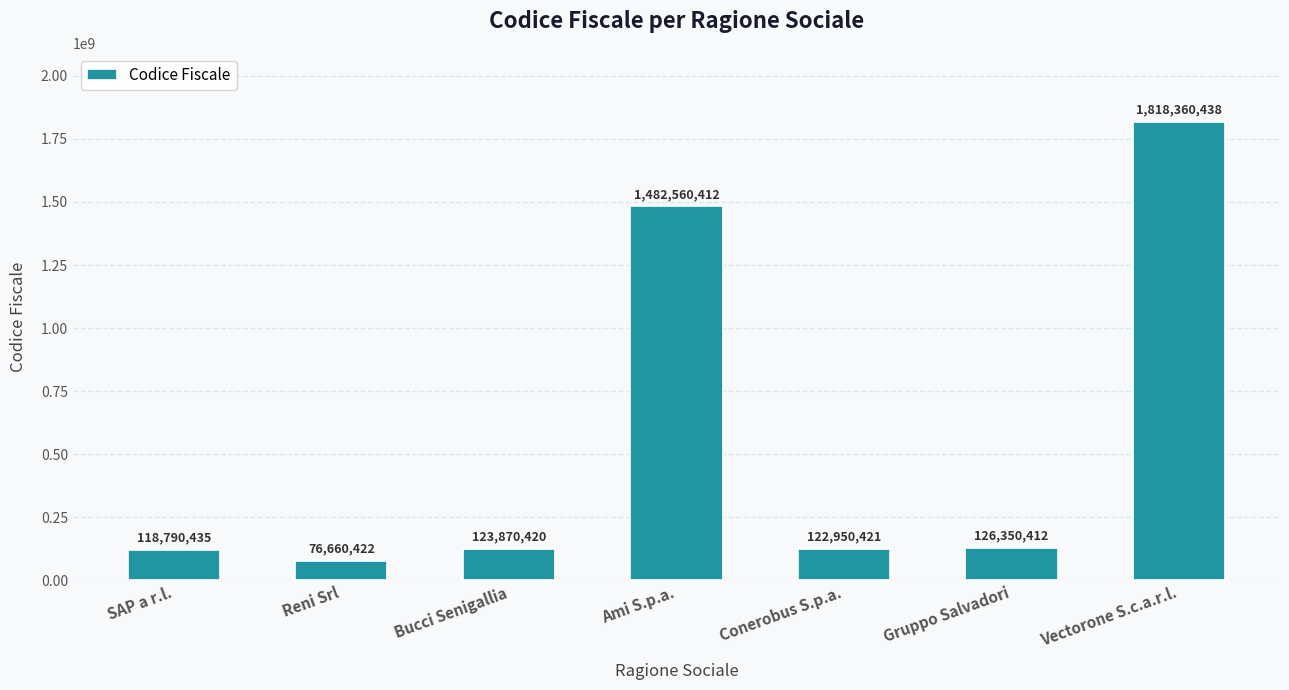

List the labels in order of value, largest first.

Vectorone S.c.a.r.l., Ami S.p.a., Gruppo Salvadori, Bucci Senigallia, Conerobus S.p.a., SAP a r.l., Reni Srl